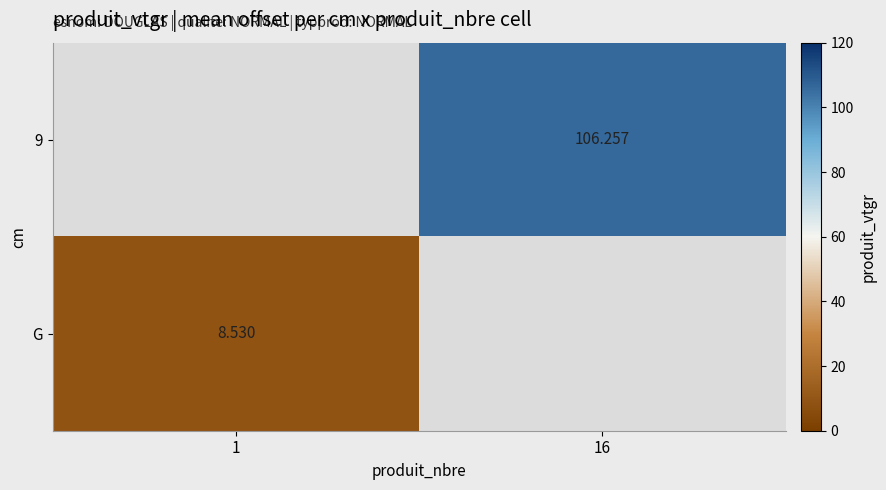

How many series are shown in this chart?

2